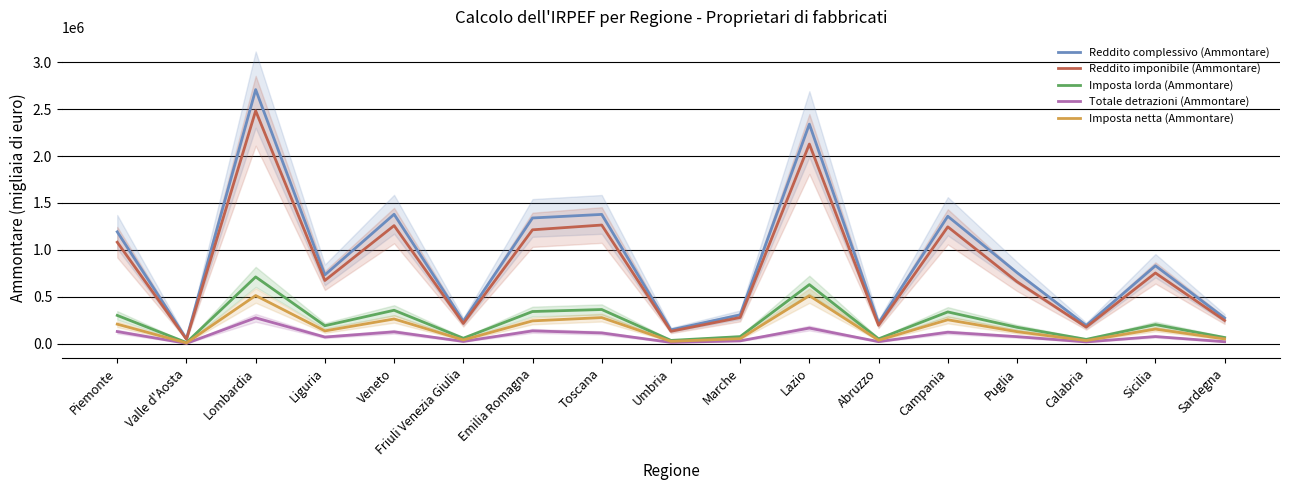

How many values in the Reddito imponibile (Ammontare) series exceed 674484?

8